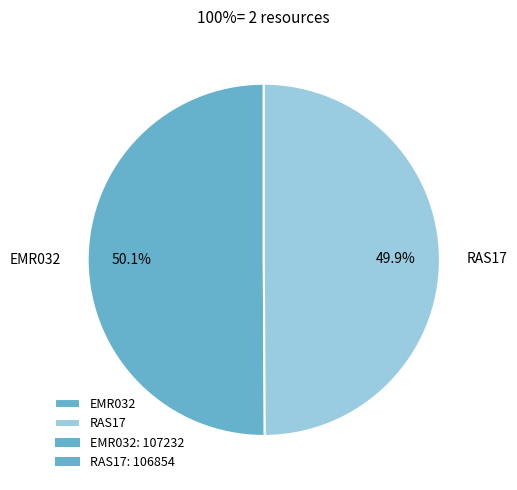

What portion of the pie excludes EMR032?

49.9%